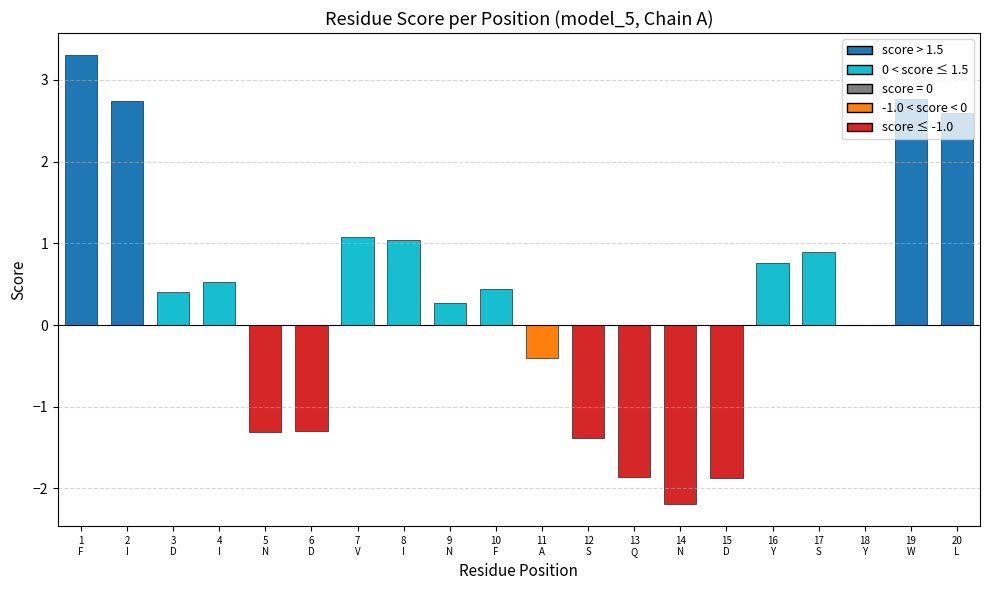

What is the difference between the values at Y and L?

1.8